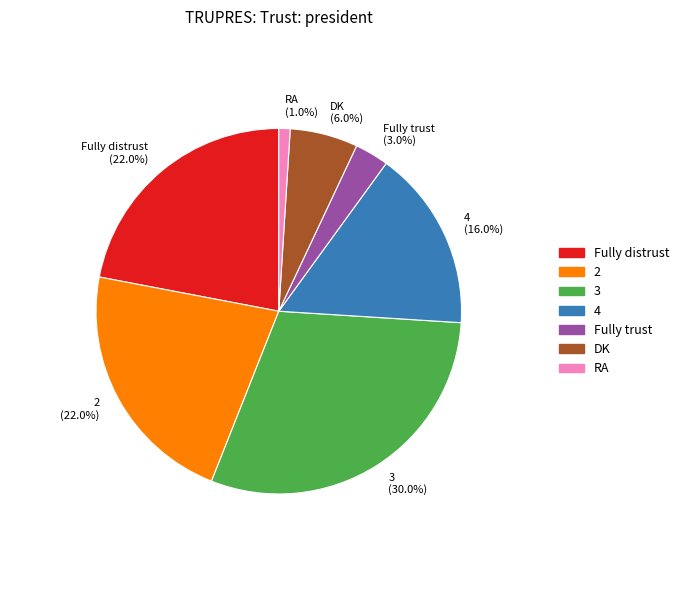

What percentage is the RA slice, to the nearest percent?

1%